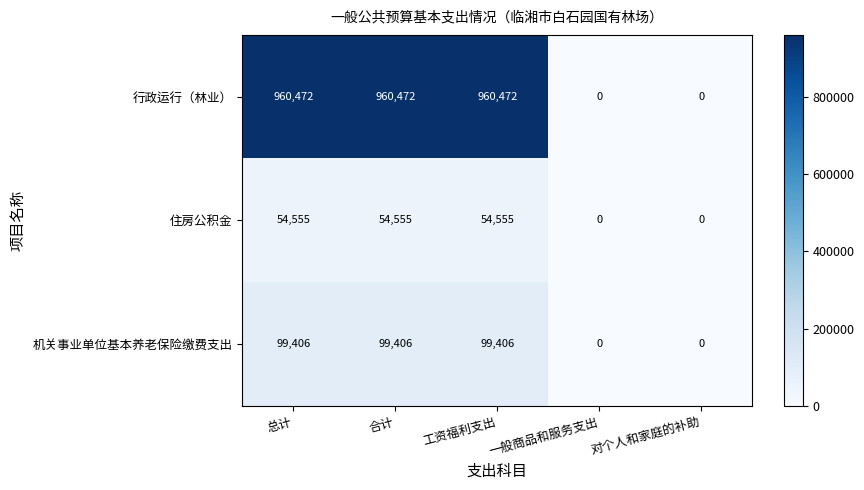

What is the greatest value displayed?

960472